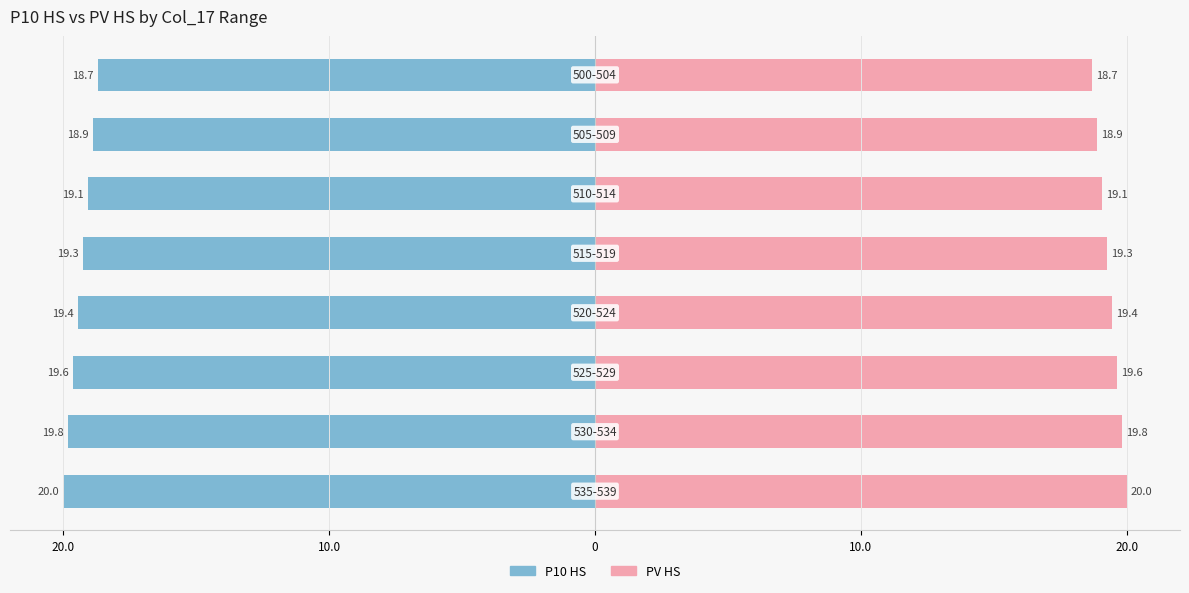

How many groups of bars are there?

8